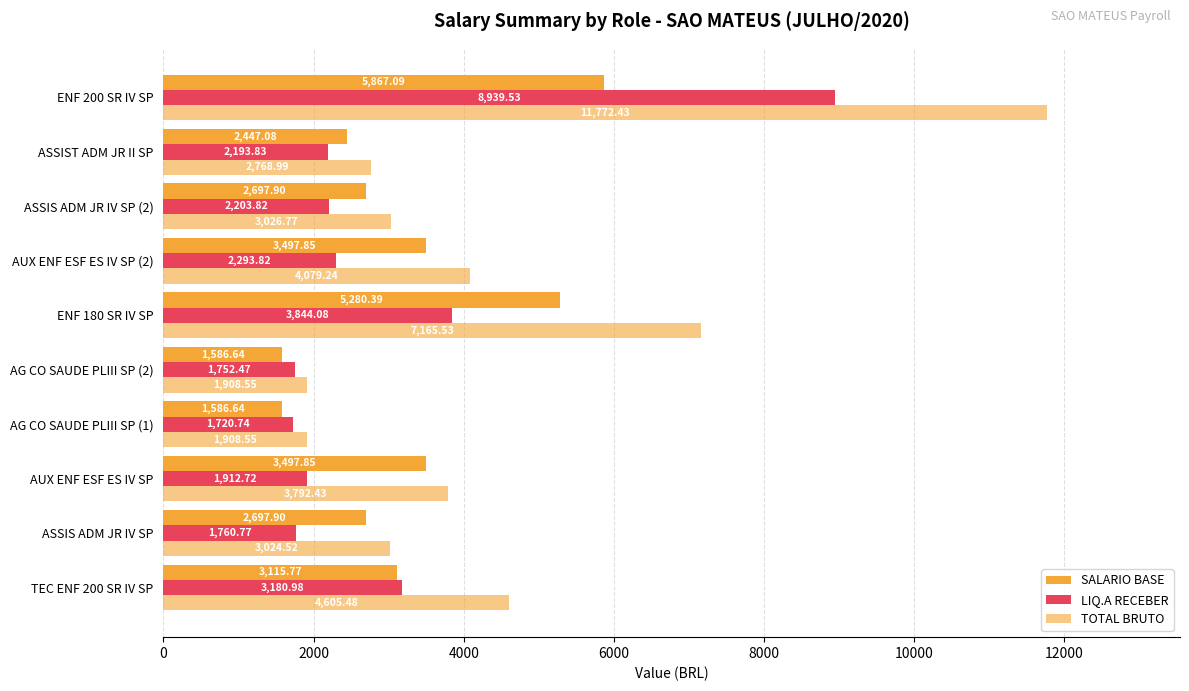

How many distinct data groups are displayed?

3